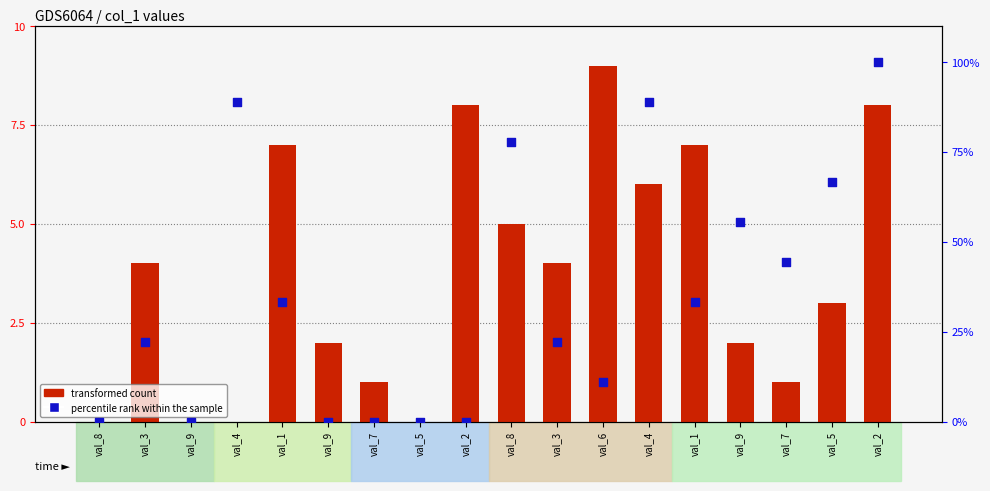

Is the value of percentile rank within the sample at val_5 greater than the value of transformed count at val_1?

No